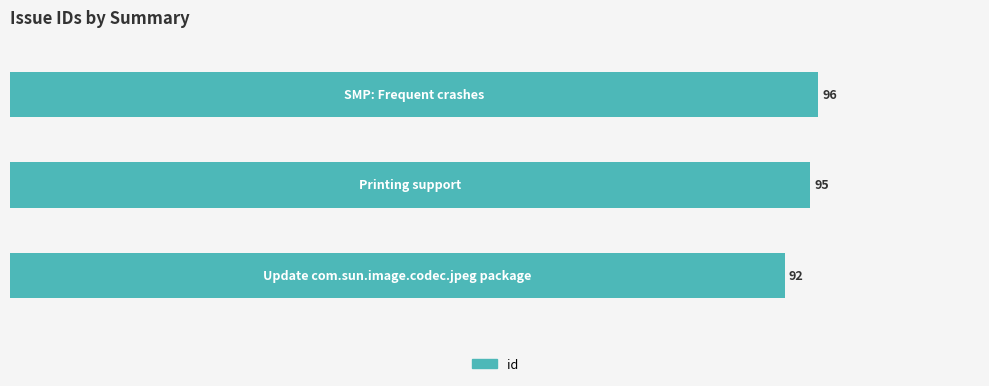

What is the maximum value shown in the chart?

96